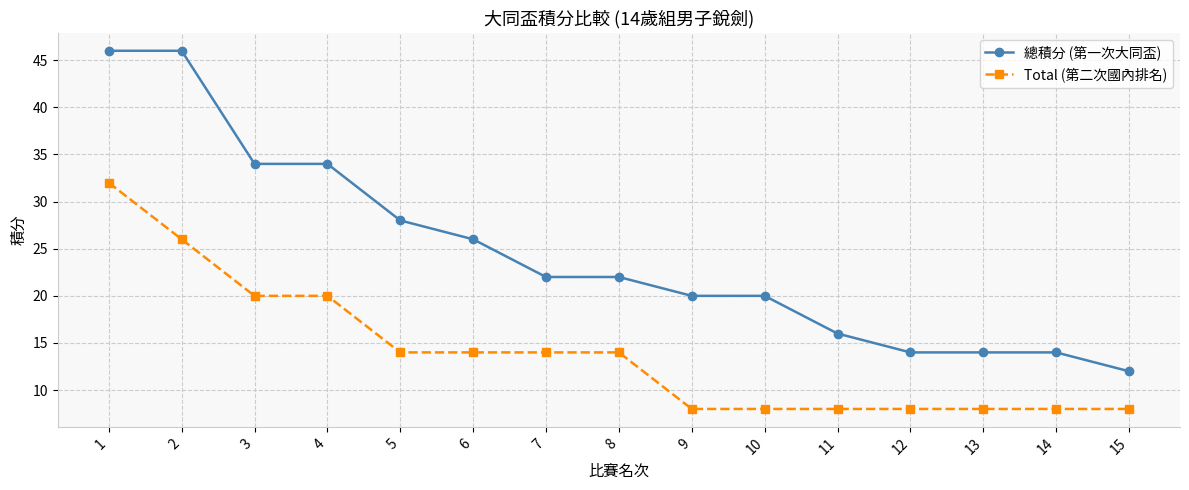

The 總積分 (第一次大同盃) series shows 7 at 13. True or false?

False